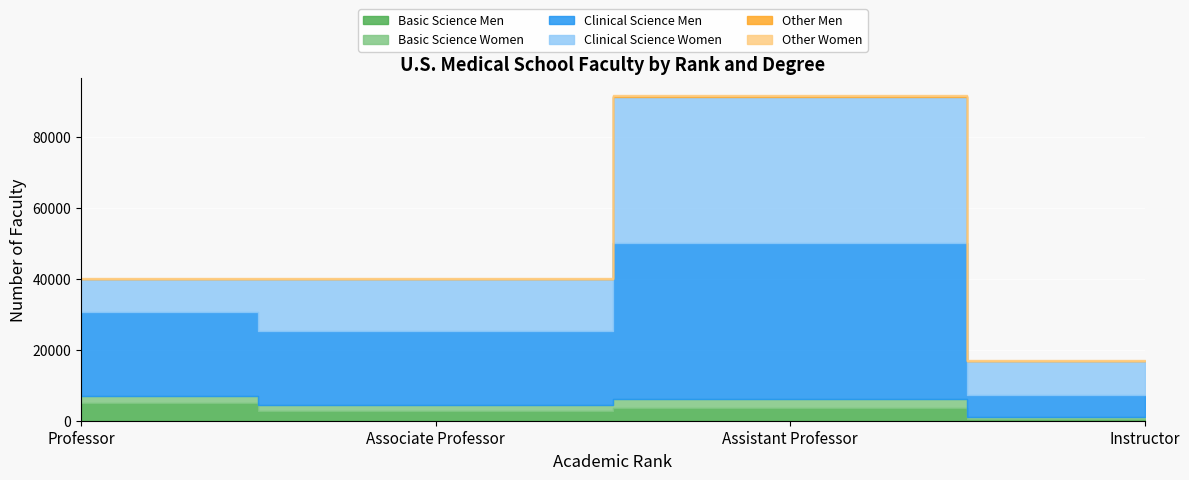

What value does the Basic Science Men series have at Instructor, to the nearest 10?

490